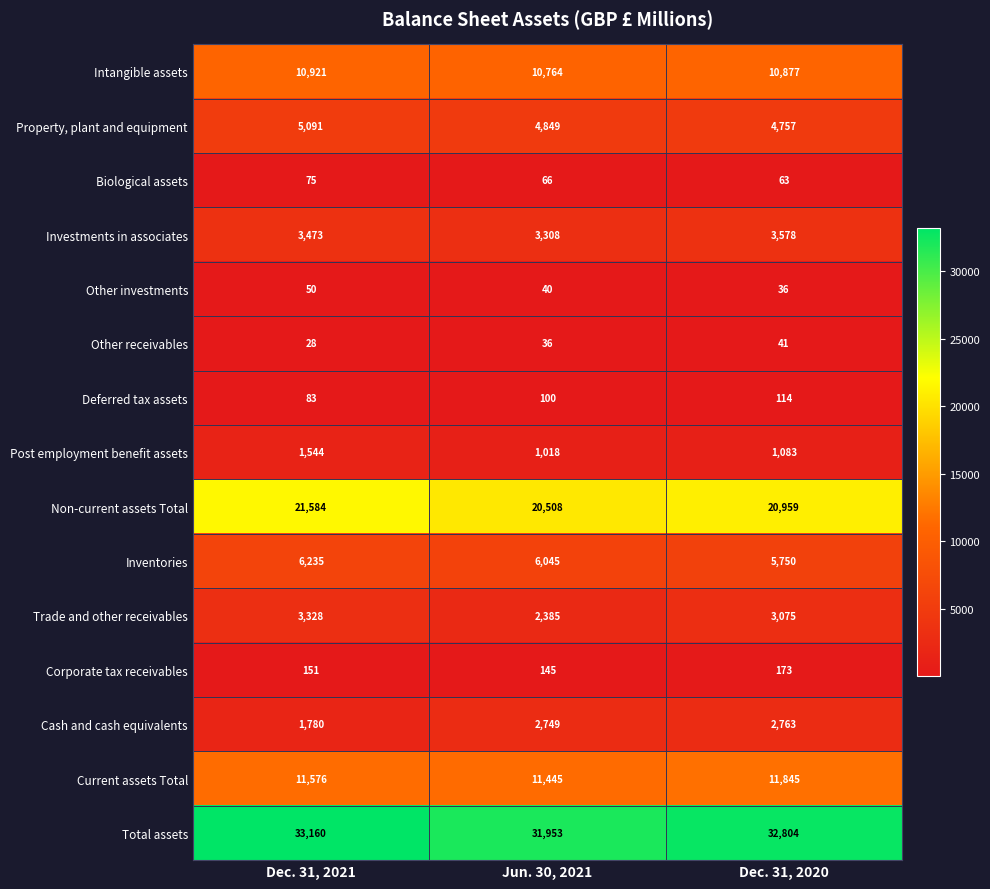

What is the difference between the highest and lowest values at Dec. 31, 2021?

33132